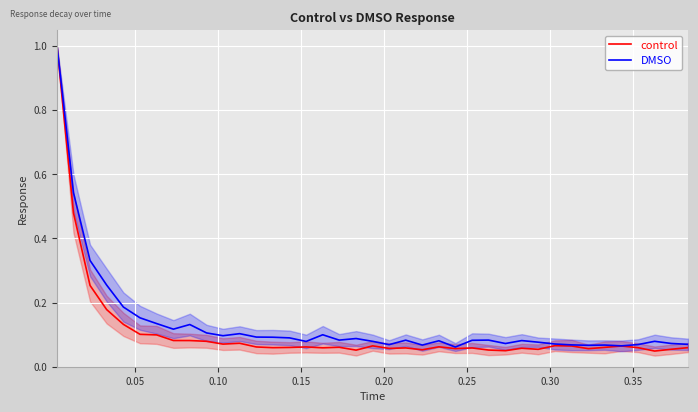

What is the difference between the maximum and minimum values in the control series?

1.0